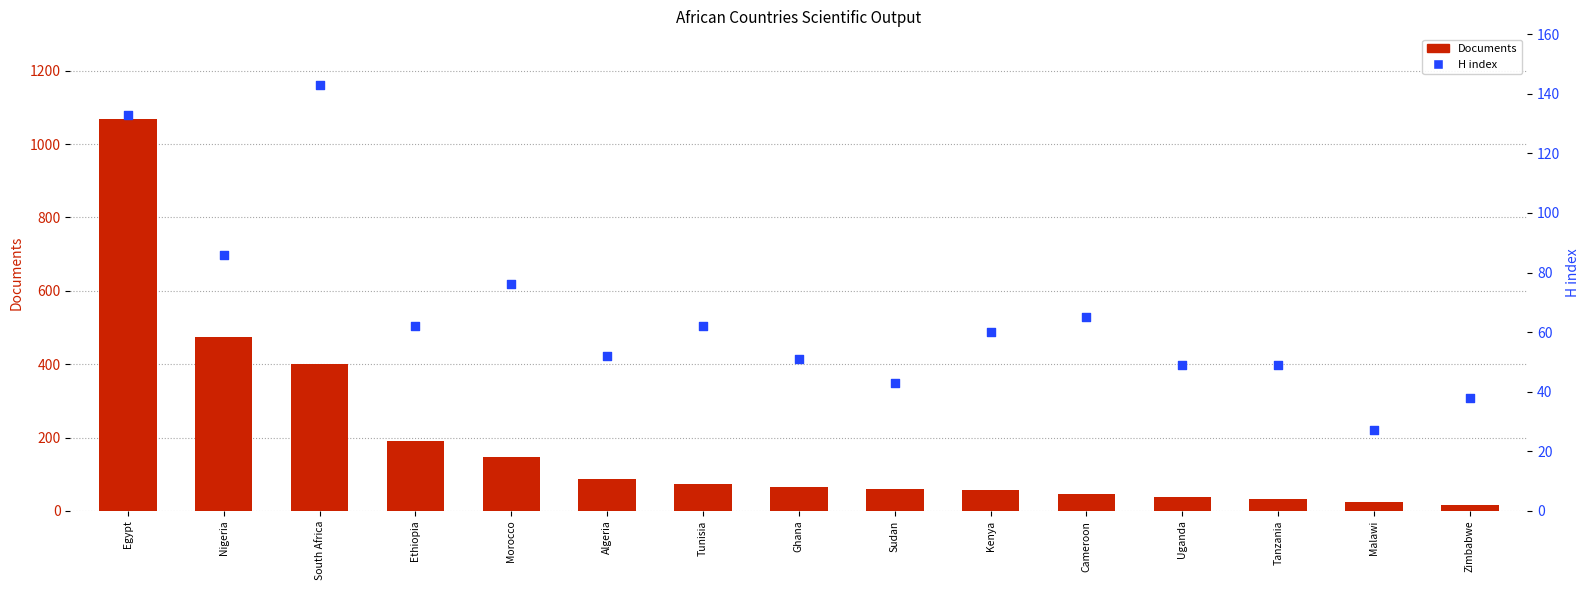

Which series reaches the maximum Y coordinate?

Documents